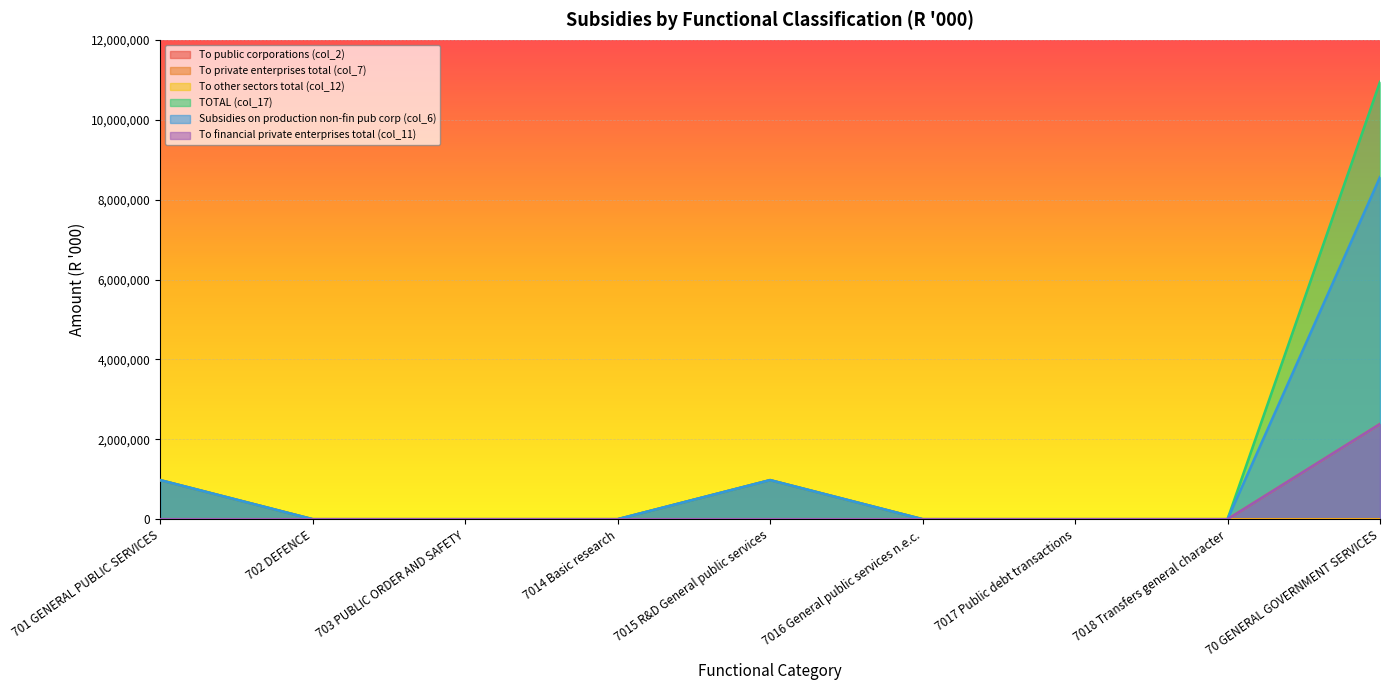

Which has a higher value, 70 GENERAL GOVERNMENT SERVICES or 702 DEFENCE?

70 GENERAL GOVERNMENT SERVICES